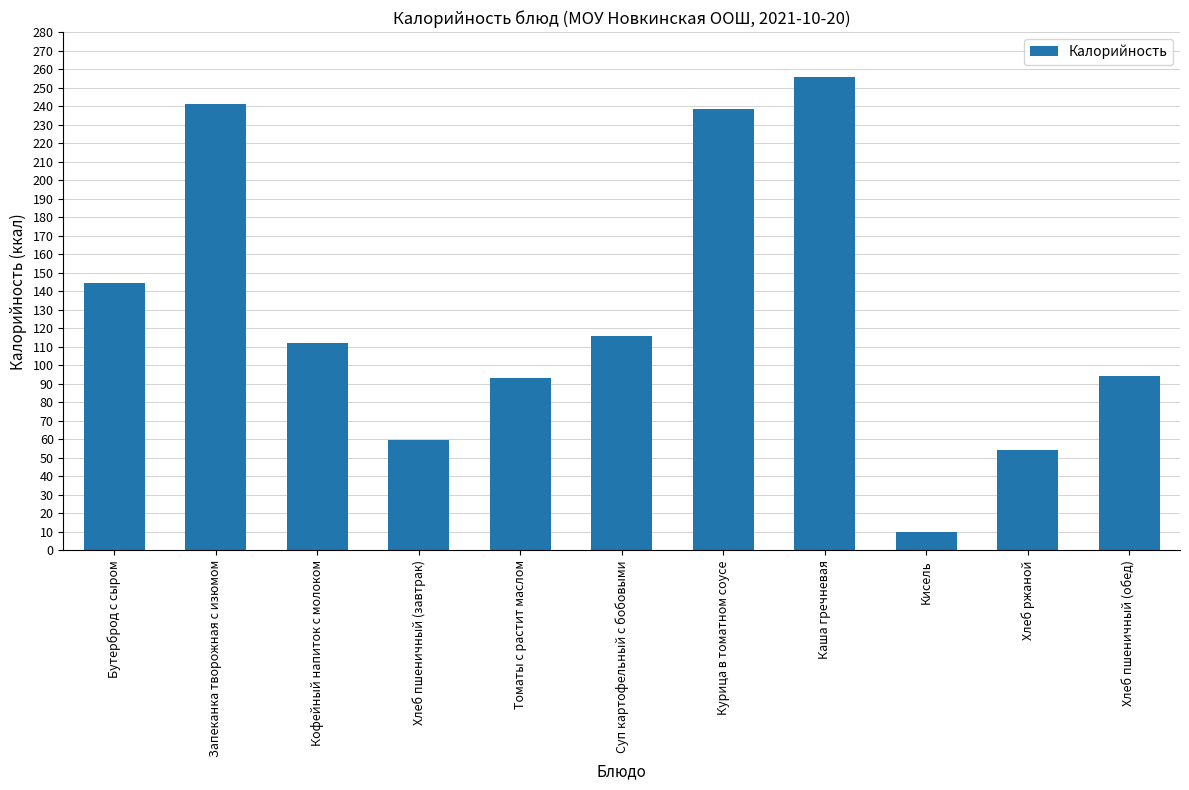

Where does the data first go above 111?

Бутерброд с сыром